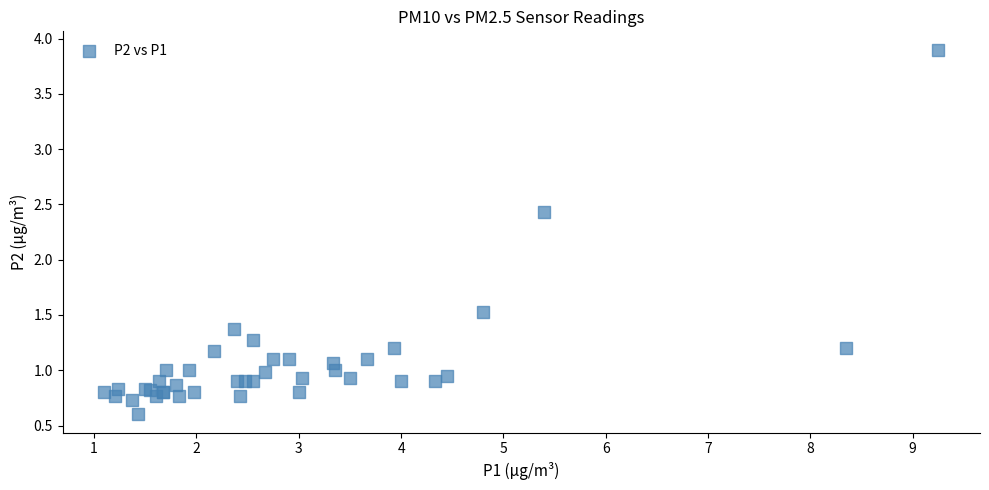

What Y value in the scatter plot is closest to 2?

2.4